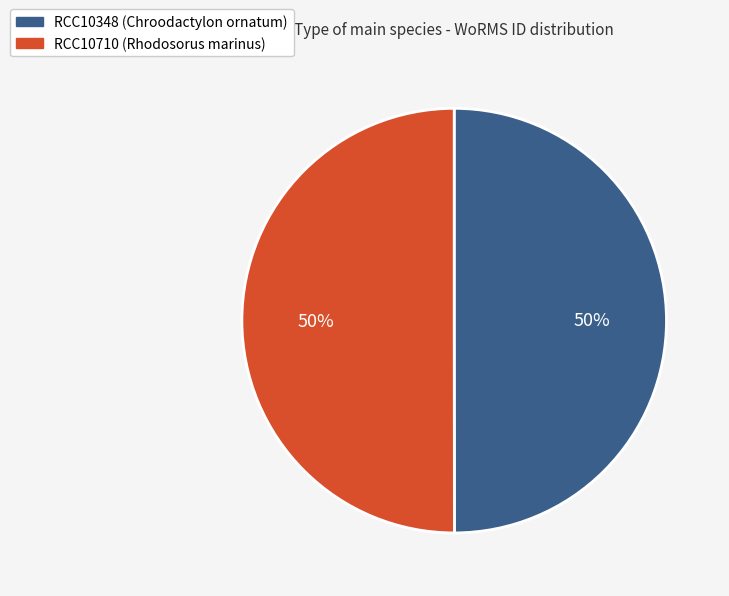

Is the sum of RCC10348 (Chroodactylon ornatum) and RCC10710 (Rhodosorus marinus) greater than half?

Yes